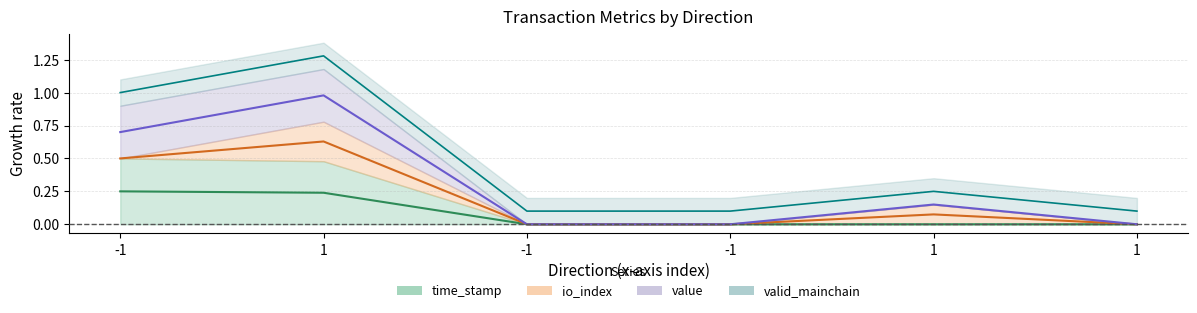

The value of value at 1 is 1.1. True or false?

False